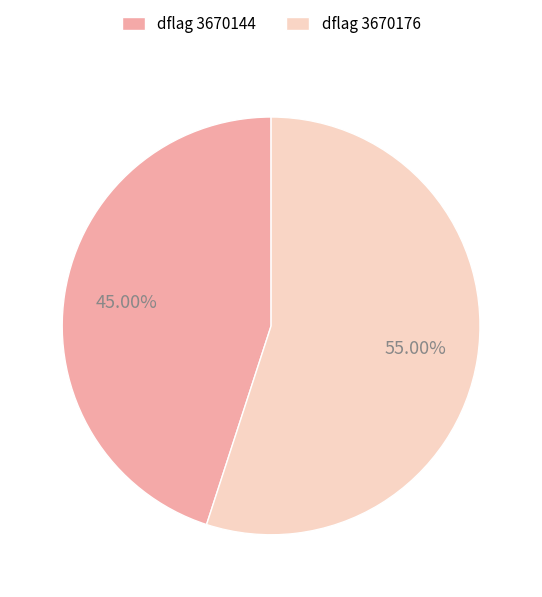

What is the ratio of the value at dflag 3670144 to the value at dflag 3670176?

0.8